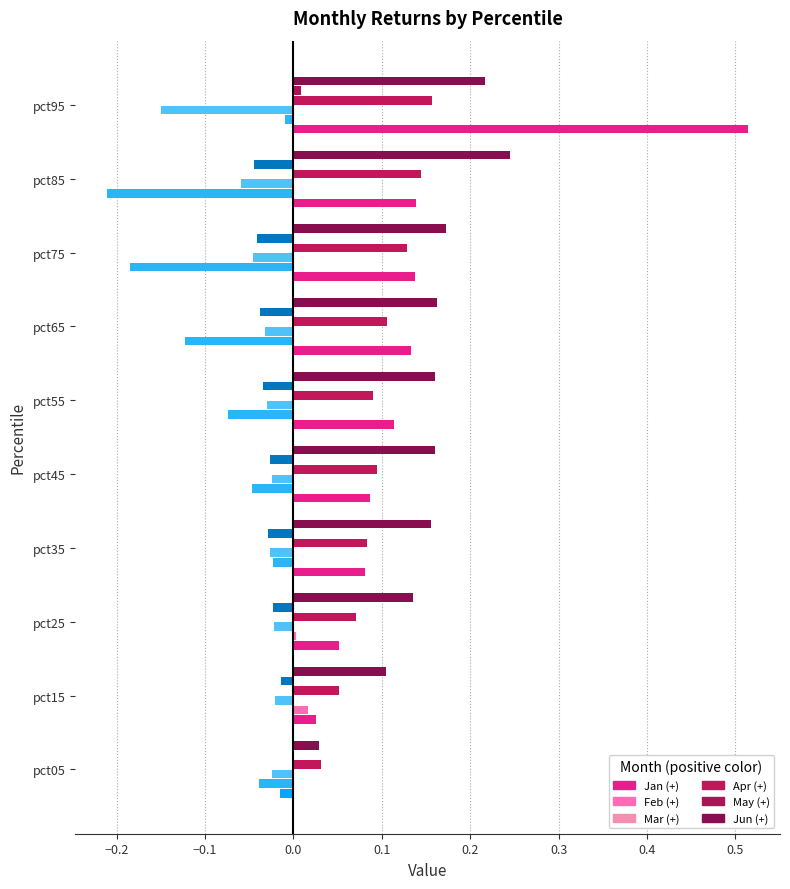

How many Jun values are between 0 and 1?

10